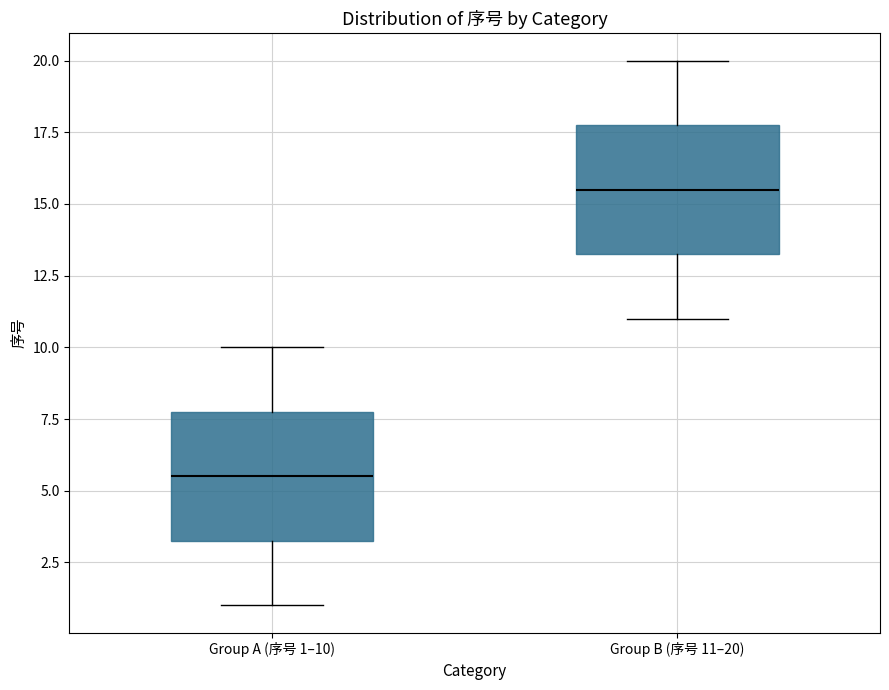

Which box's median line is the lowest?

Group A (序号 1–10)